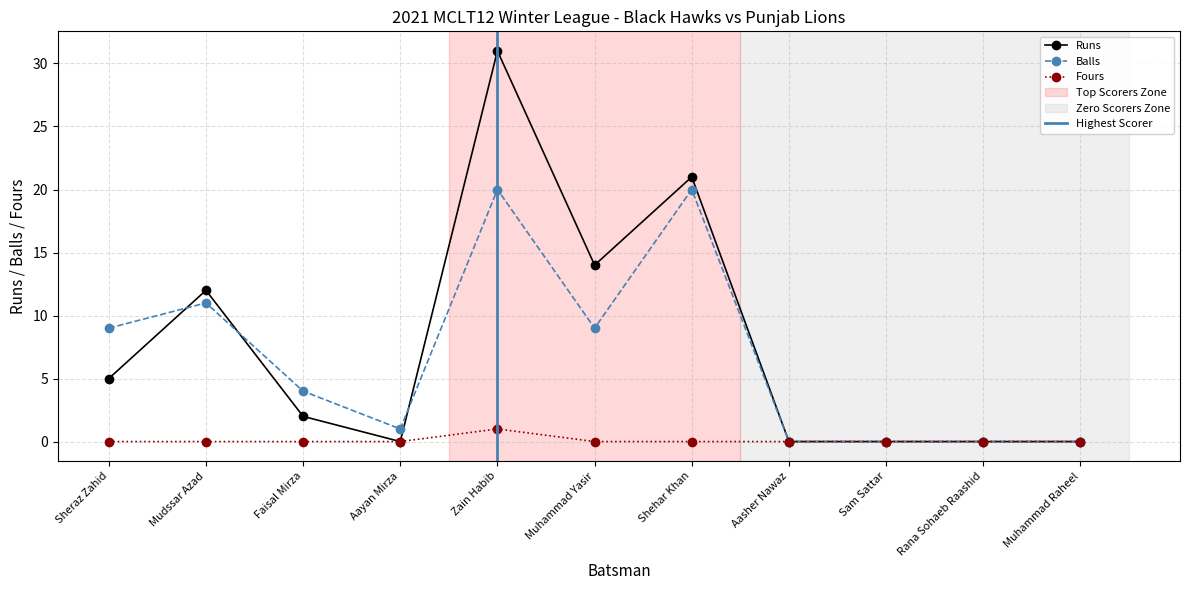

What is the maximum value for Fours?

1